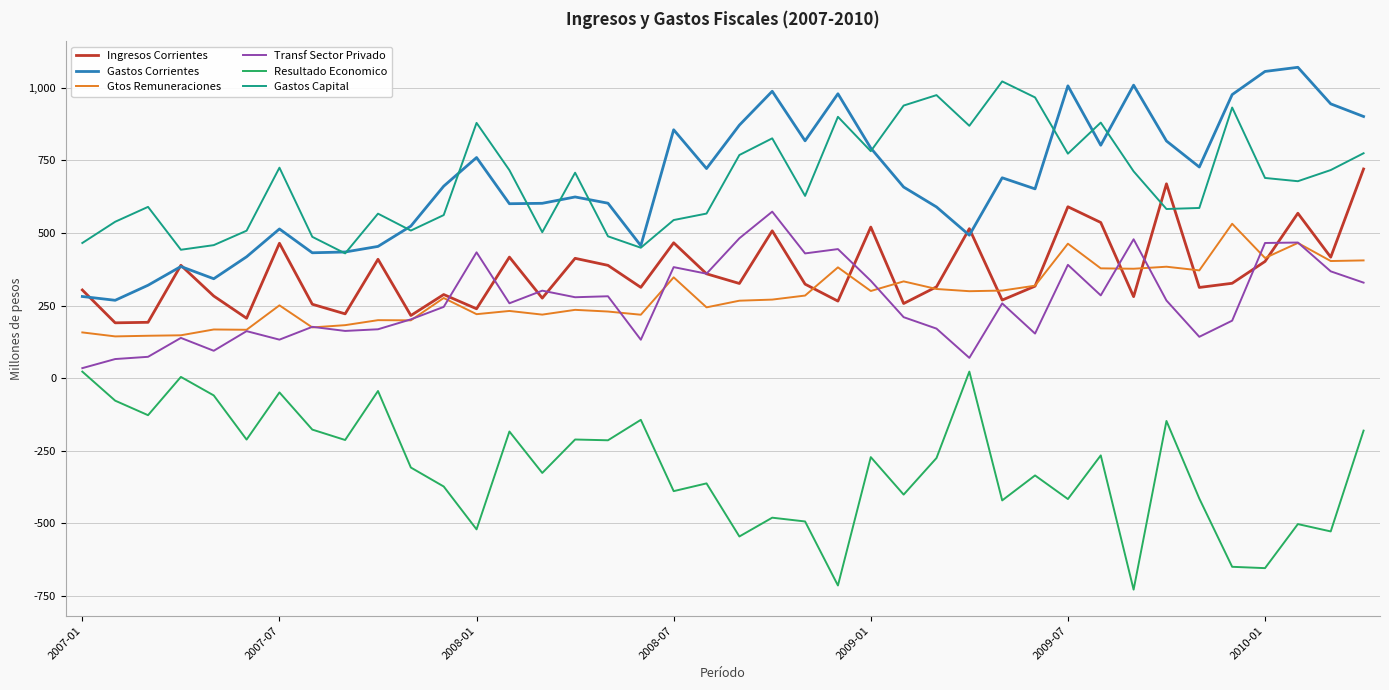

True or false: Resultado Economico and Gastos Capital cross at least once.

False